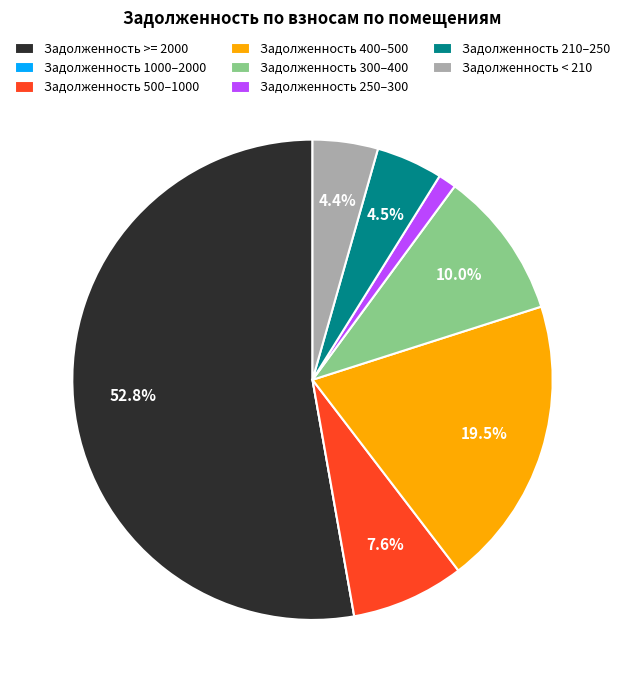

To the nearest percent, what is the average slice percentage?

12%